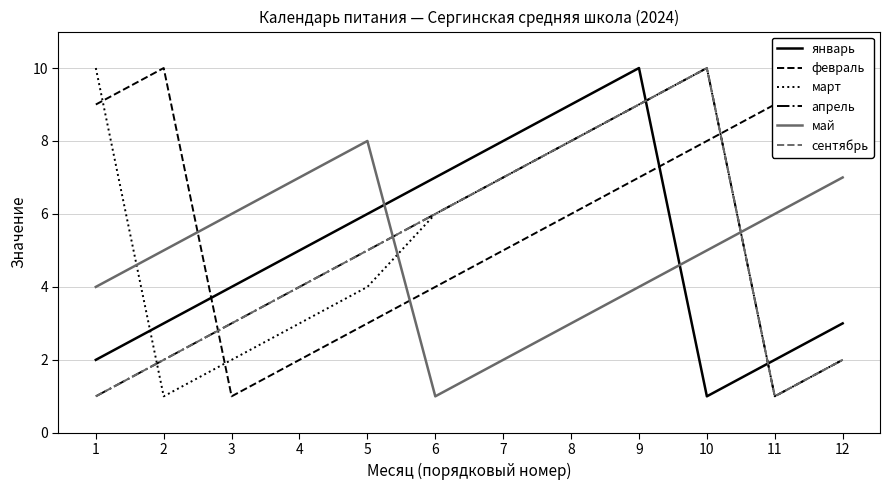

Reading right to left, list all the values displayed in this chart.

январь: 3	2	1	10	9	8	7	6	5	4	3	2
февраль: 10	9	8	7	6	5	4	3	2	1	10	9
март: 2	1	10	9	8	7	6	4	3	2	1	10
апрель: 2	1	10	9	8	7	6	5	4	3	2	1
май: 7	6	5	4	3	2	1	8	7	6	5	4
сентябрь: 2	1	10	9	8	7	6	5	4	3	2	1